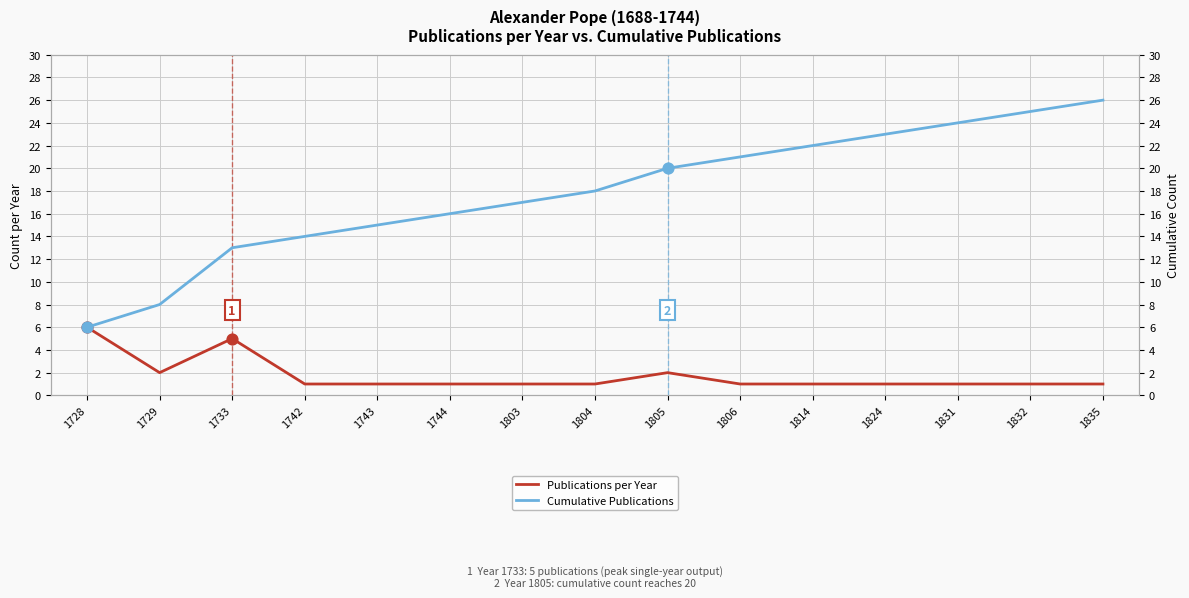

Which series has the widest spread of Y values?

Cumulative Publications